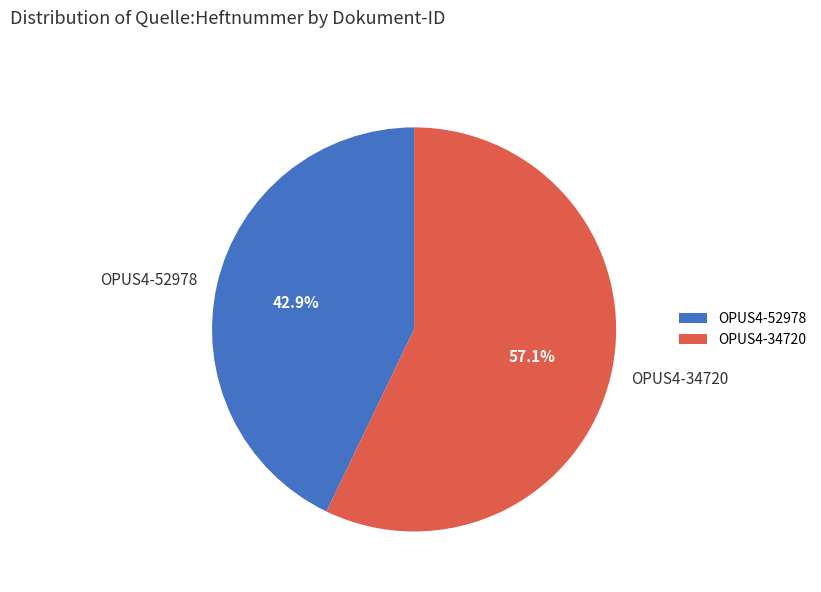

Which has a higher value, OPUS4-34720 or OPUS4-52978?

OPUS4-34720